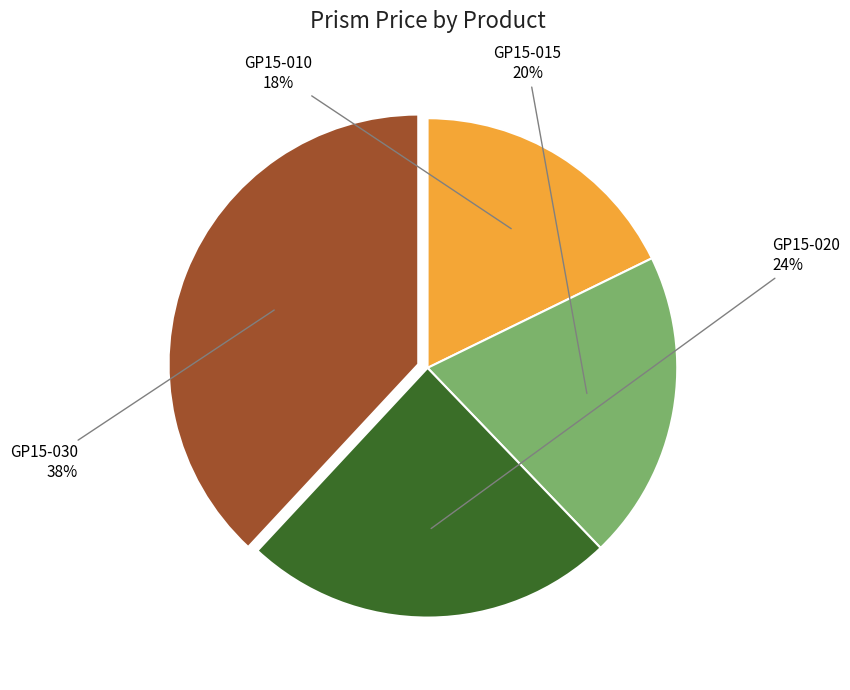

Does any single category account for the majority?

No